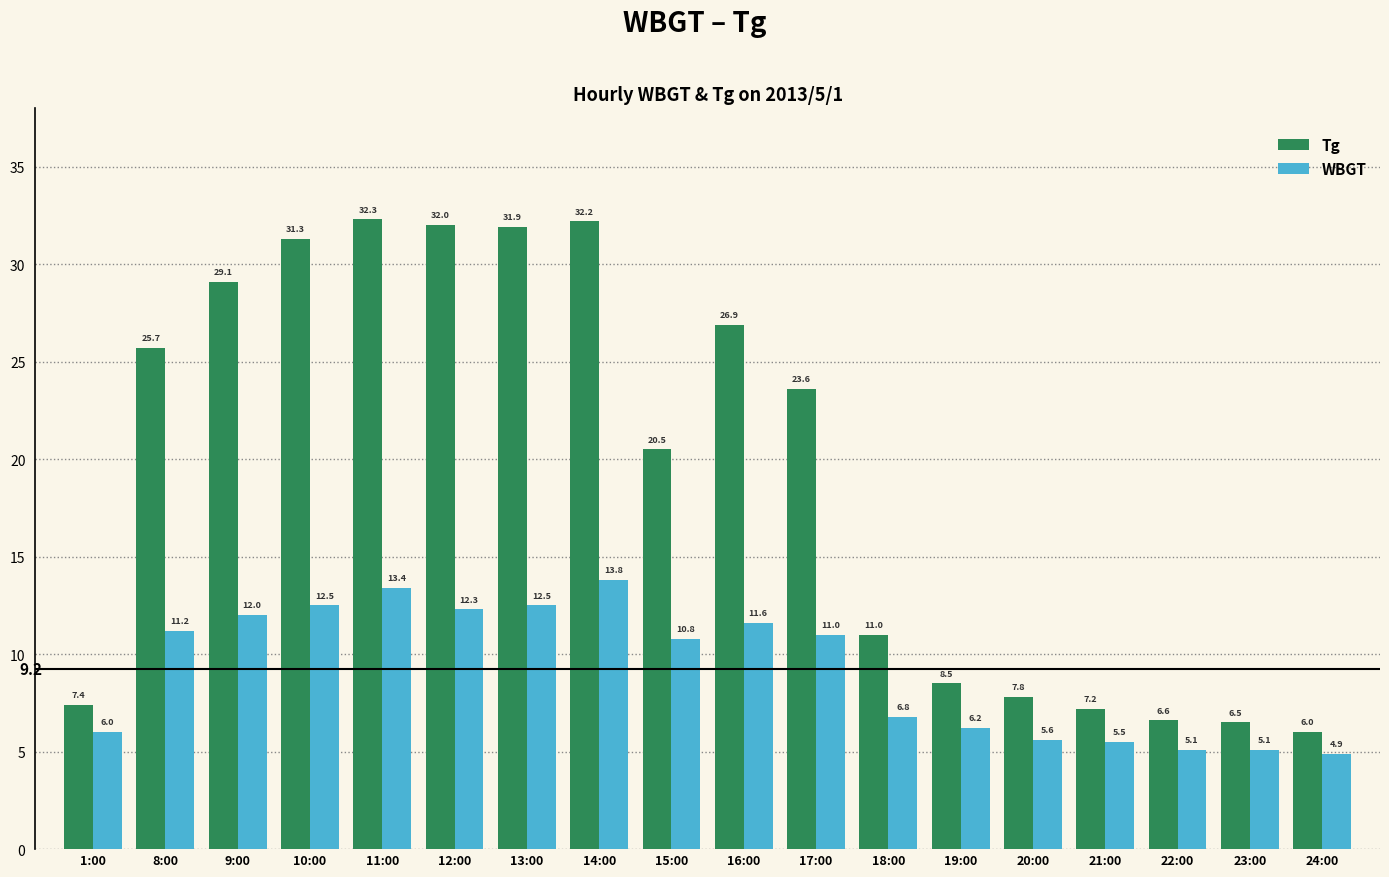

What is the sum of the WBGT values at 14:00 and 16:00?

25.4